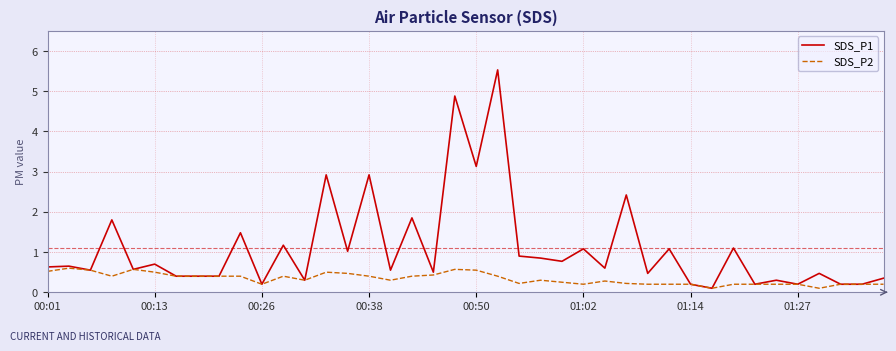

Which series has the largest range (max minus min)?

SDS_P1